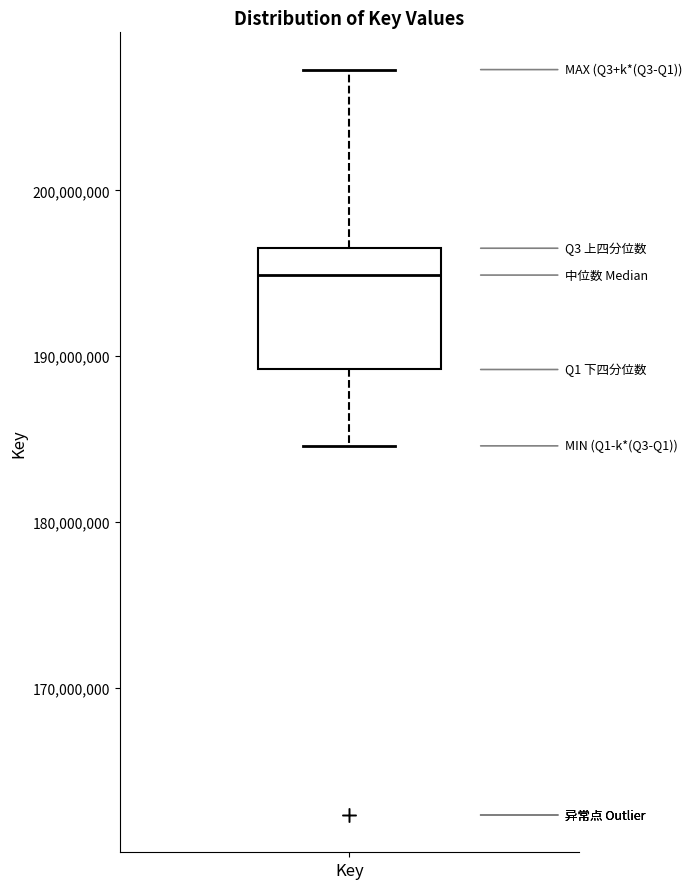

Read this box plot against the y-axis: the position of the median line, the range covered by the box, and the ends of both whiskers. The values are not printed on the chart, so give them approximately, as read against the axis.

median 195000000, box 189000000 to 197000000, whiskers 185000000 to 207000000